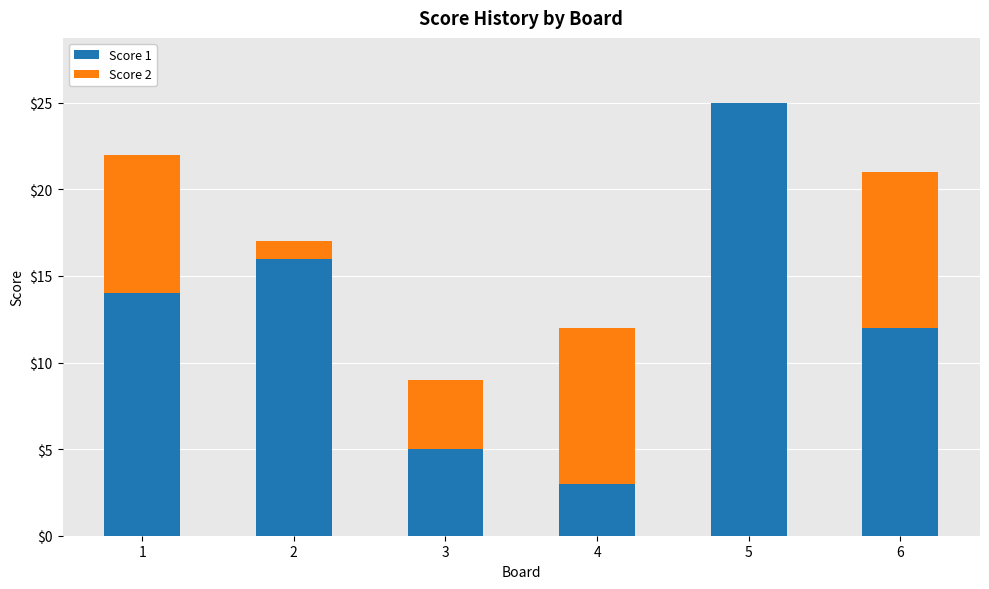

What is the total value across all series at 5?

25